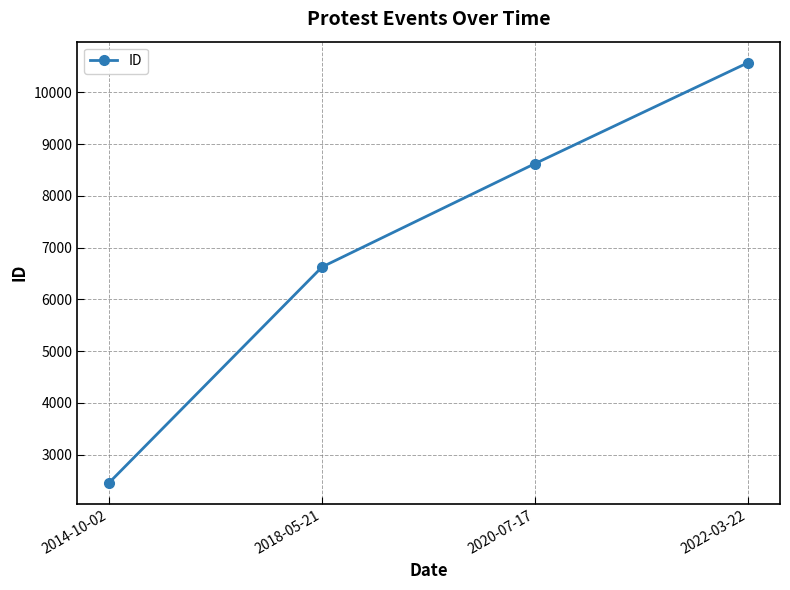

What is the difference between the values at 2018-05-21 and 2022-03-22?

3948